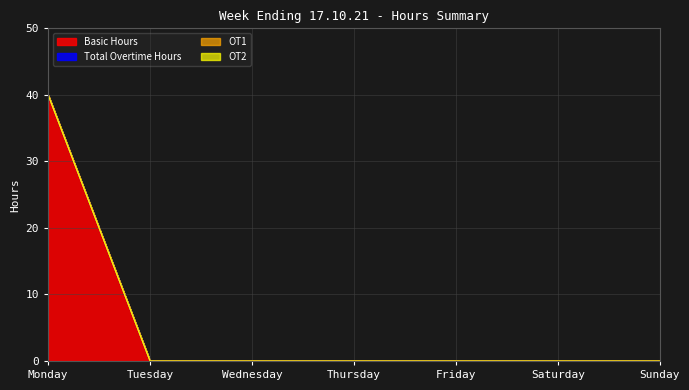

At which label is Basic Hours closest to 20?

Monday